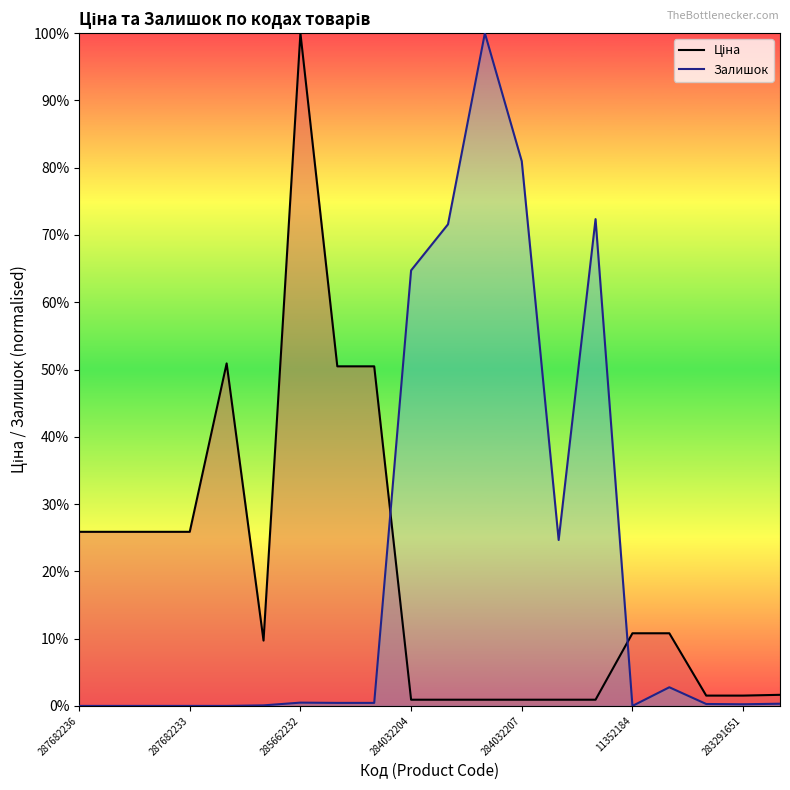

How many data points in Ціна are less than 6893?

10